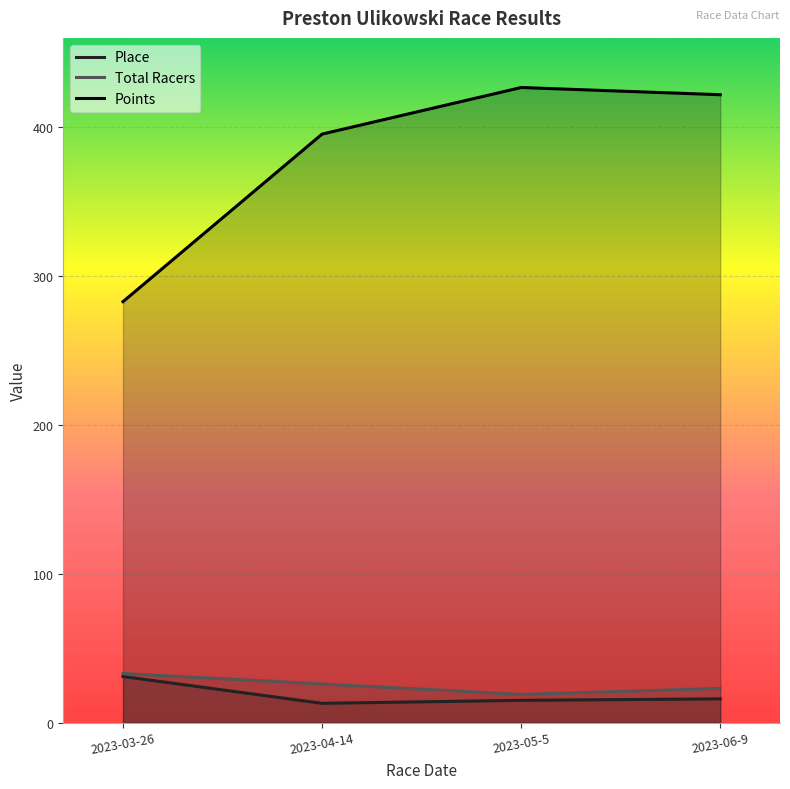

What is the difference between the Total Racers values at 2023-05-5 and 2023-03-26?

14.0